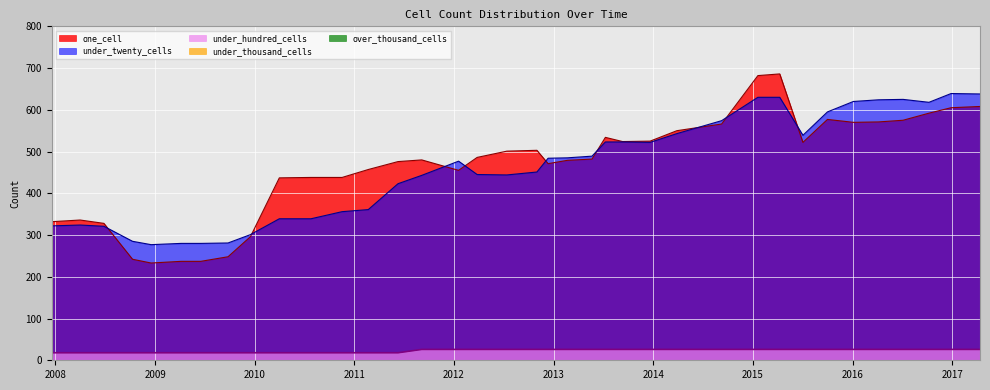

What is the value of the one_cell point at the 7th from the left?

237